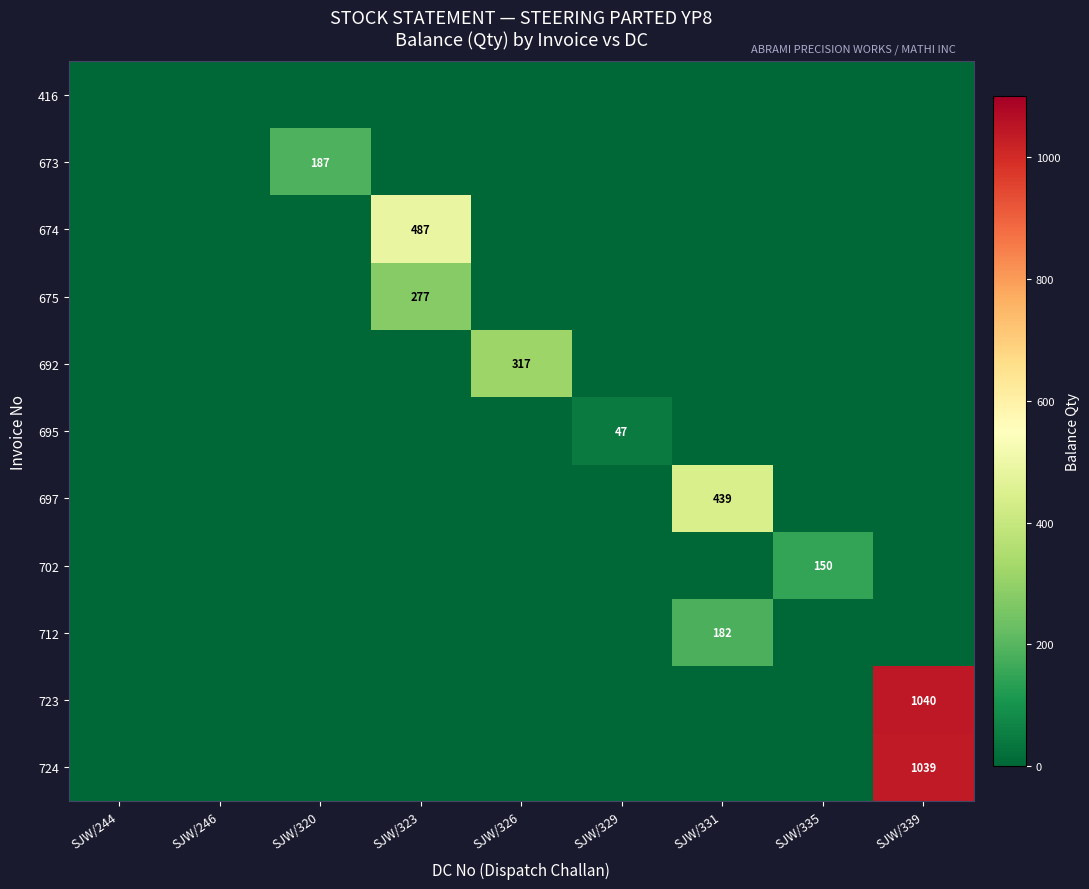

Is the value of 692 at SJW/326 greater than the value of 724 at SJW/339?

No